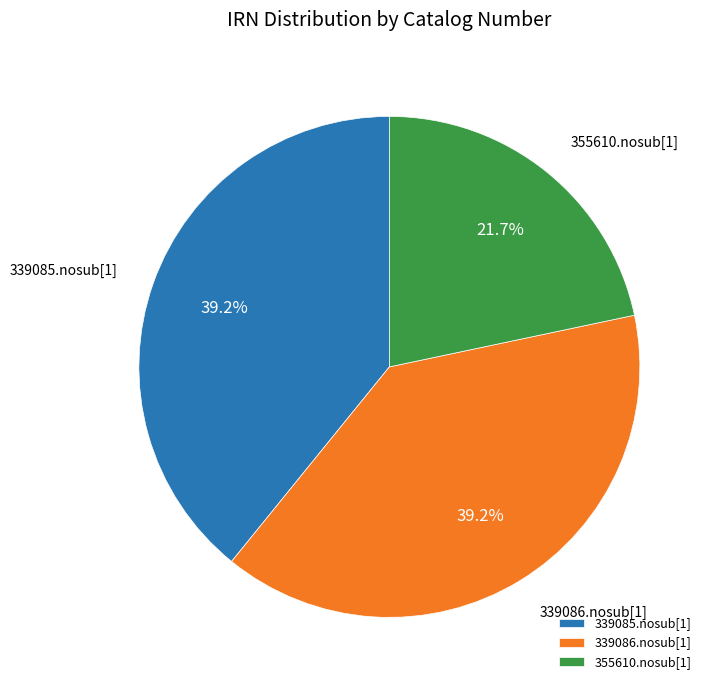

Does 339086.nosub[1] represent more than half of the total?

No